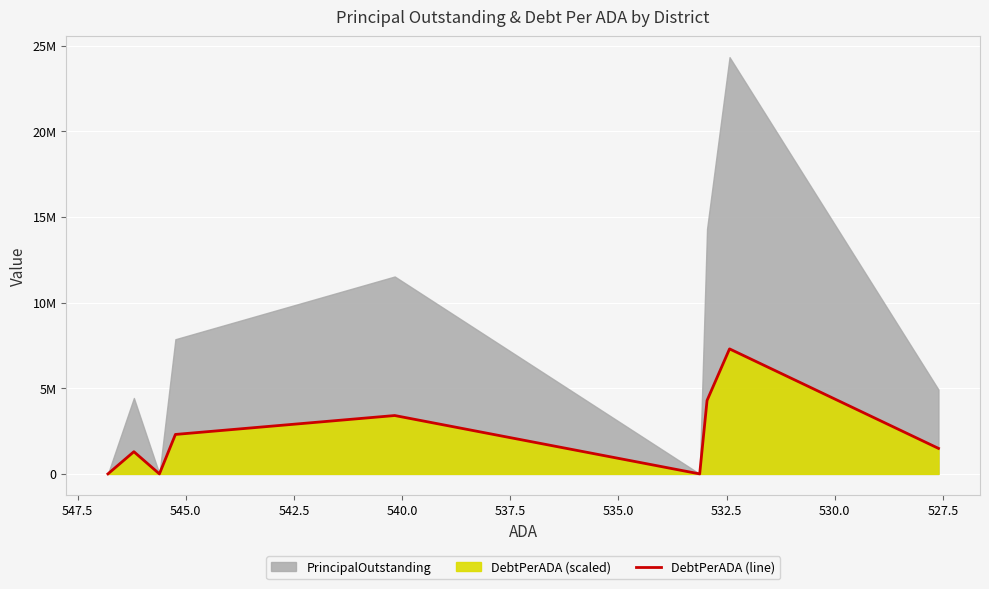

What is the sum of the values at 535.0 and 542.5?

10702479.6